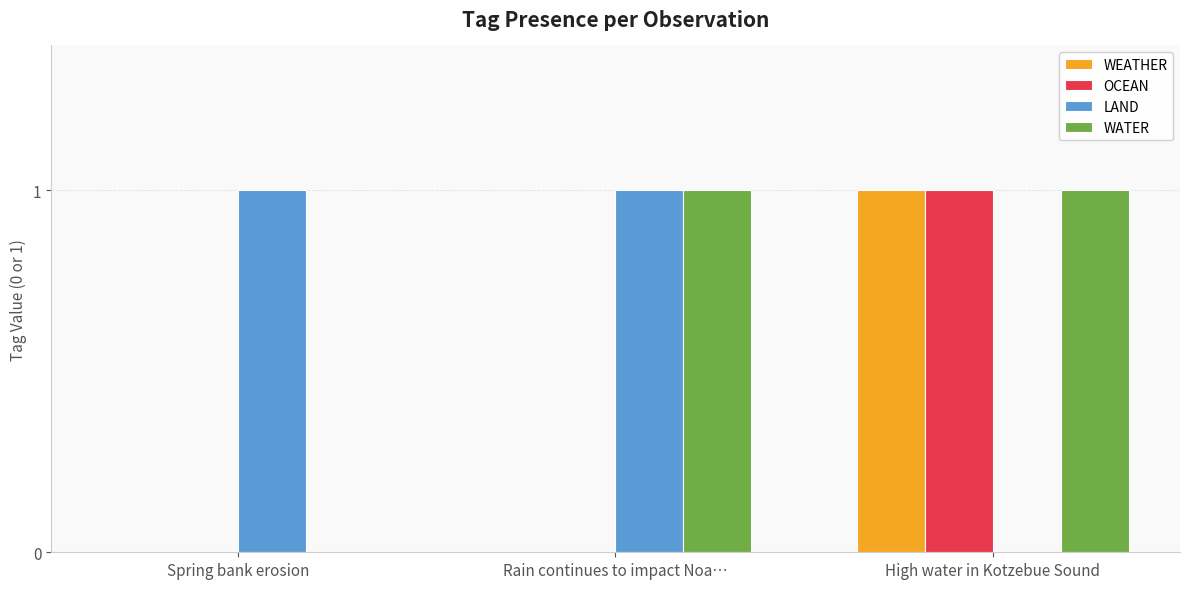

Is it true that WEATHER equals 2 at High water in Kotzebue Sound?

False